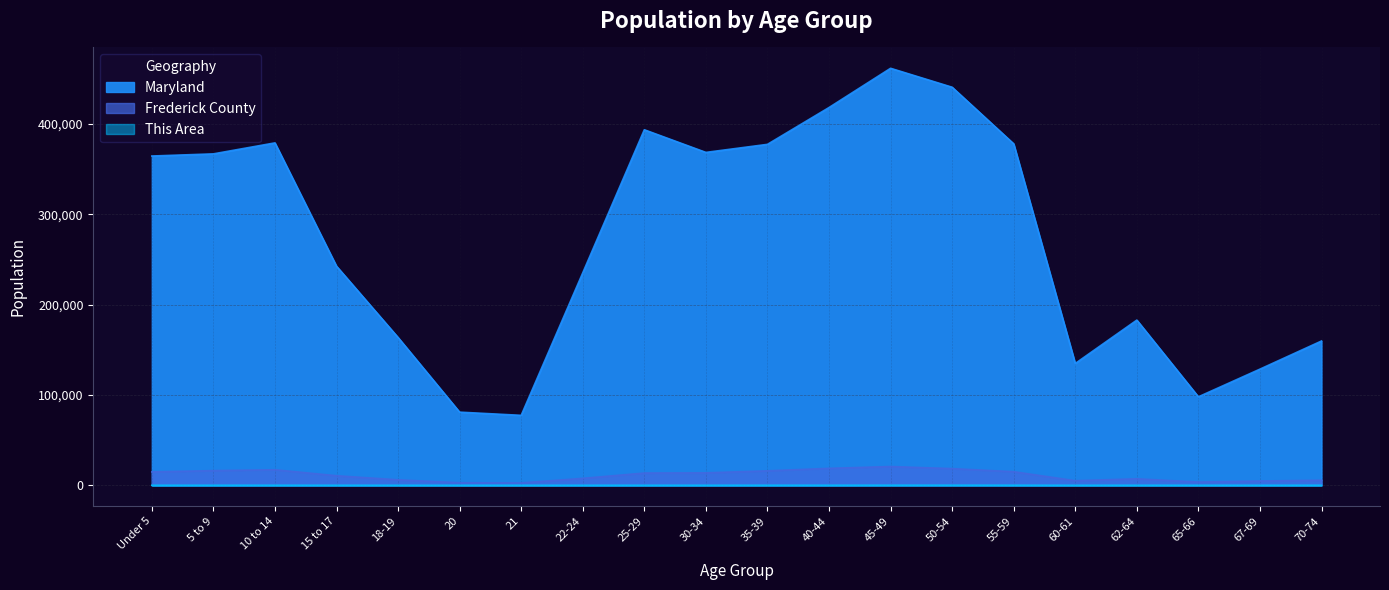

Rank the series by their maximum value, from lowest to highest.

This Area, Frederick County, Maryland